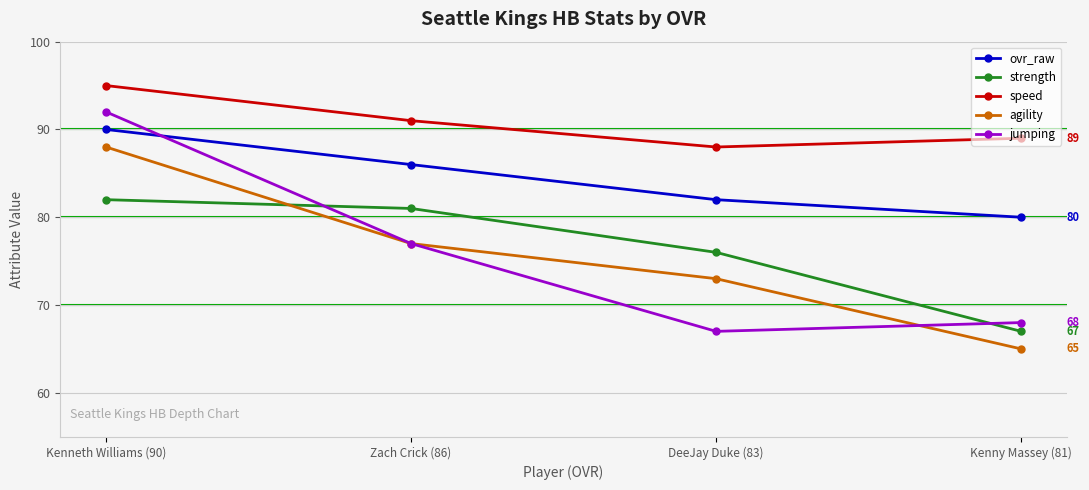

What is the total value across all series at DeeJay Duke (83)?

386